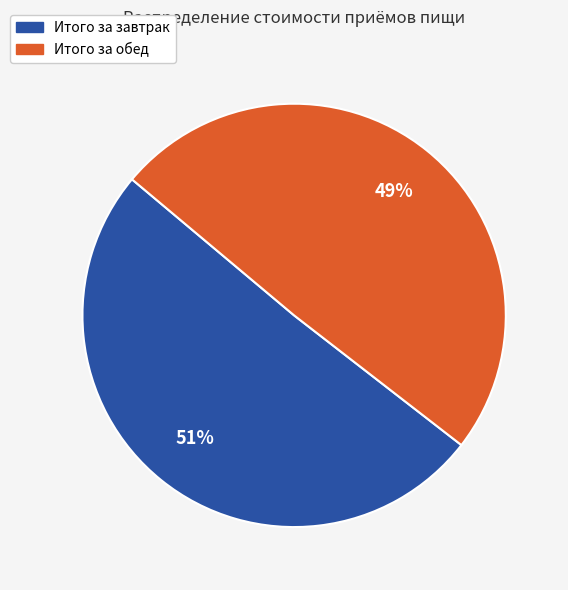

True or false: Итого за завтрак accounts for 40% of the total.

False